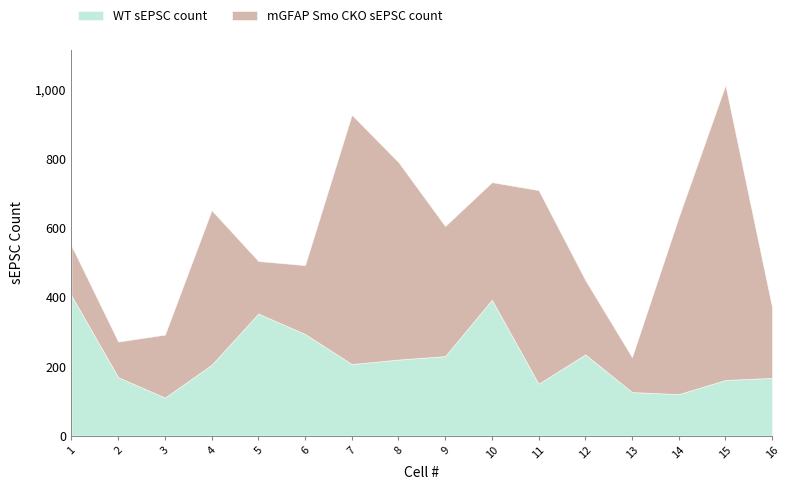

Rank the series at 12 from lowest to highest value.

mGFAP Smo CKO sEPSC count, WT sEPSC count